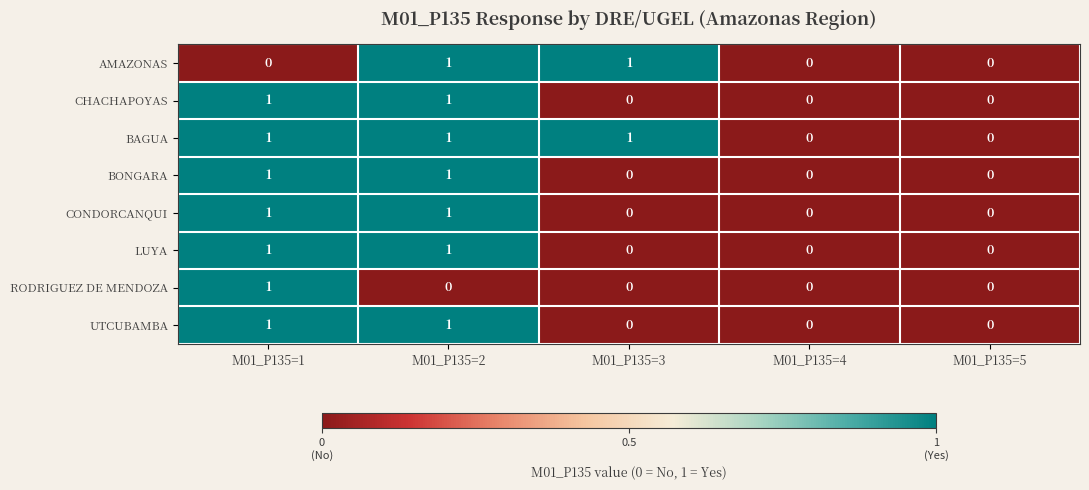

Is it true that CHACHAPOYAS equals 0 at M01_P135=4?

True